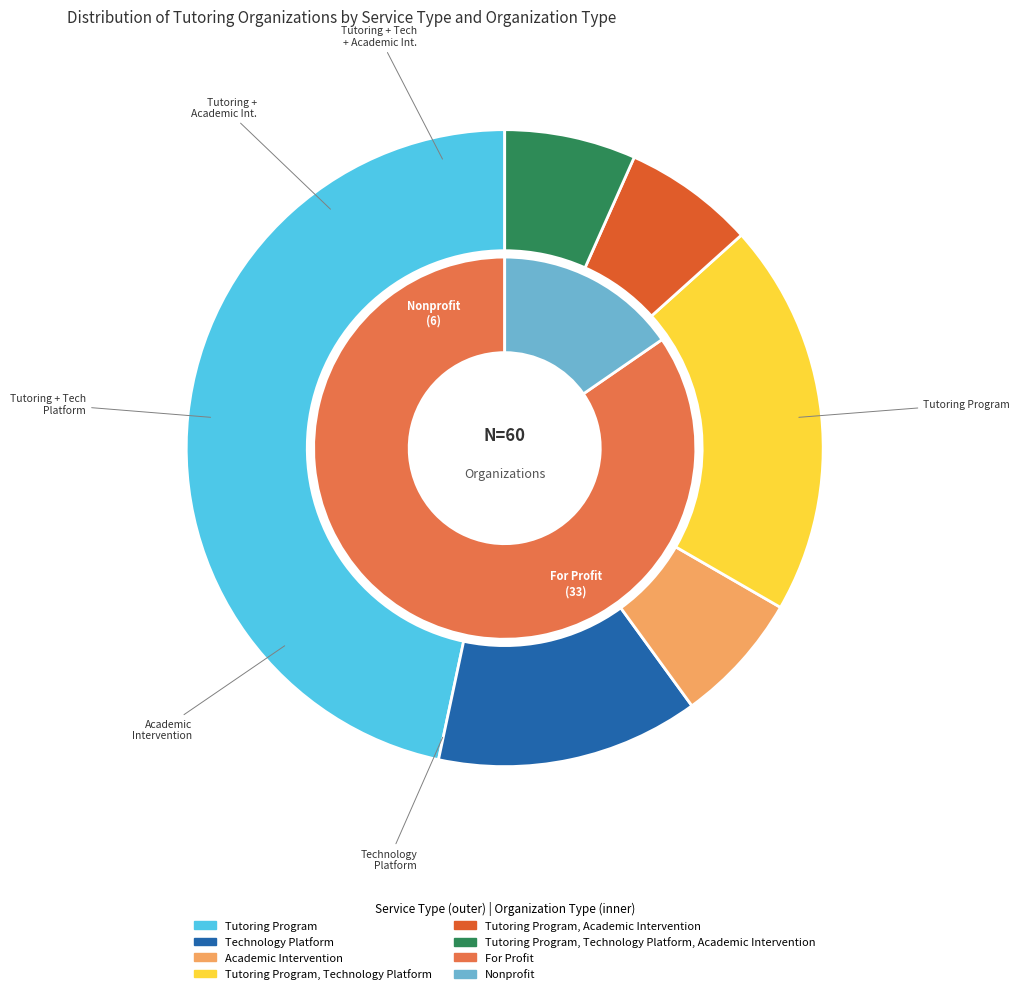

What is the largest slice in the pie chart?

Tutoring Program